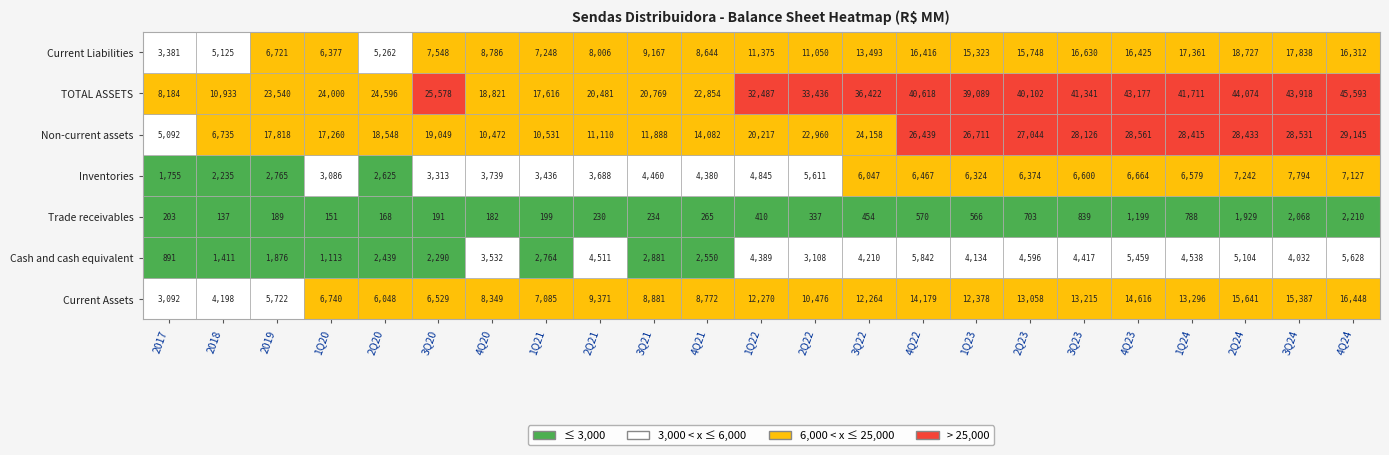

Reading right to left, transcribe all the data shown in this chart.

Current Assets: 16448	15387	15641	13296	14616	13215	13058	12378	14179	12264	10476	12270	8772	8881	9371	7085	8349	6529	6048	6740	5722	4198	3092
Cash and cash equivalent: 5628	4032	5104	4538	5459	4417	4596	4134	5842	4210	3108	4389	2550	2881	4511	2764	3532	2290	2439	1113	1876	1411	891
Trade receivables: 2210	2068	1929	788	1199	839	703	566	570	454	337	410	265	234	230	199	182	191	168	151	189	137	203
Inventories: 7127	7794	7242	6579	6664	6600	6374	6324	6467	6047	5611	4845	4380	4460	3688	3436	3739	3313	2625	3086	2765	2235	1755
Non-current assets: 29145	28531	28433	28415	28561	28126	27044	26711	26439	24158	22960	20217	14082	11888	11110	10531	10472	19049	18548	17260	17818	6735	5092
TOTAL ASSETS: 45593	43918	44074	41711	43177	41341	40102	39089	40618	36422	33436	32487	22854	20769	20481	17616	18821	25578	24596	24000	23540	10933	8184
Current Liabilities: 16312	17838	18727	17361	16425	16630	15748	15323	16416	13493	11050	11375	8644	9167	8006	7248	8786	7548	5262	6377	6721	5125	3381